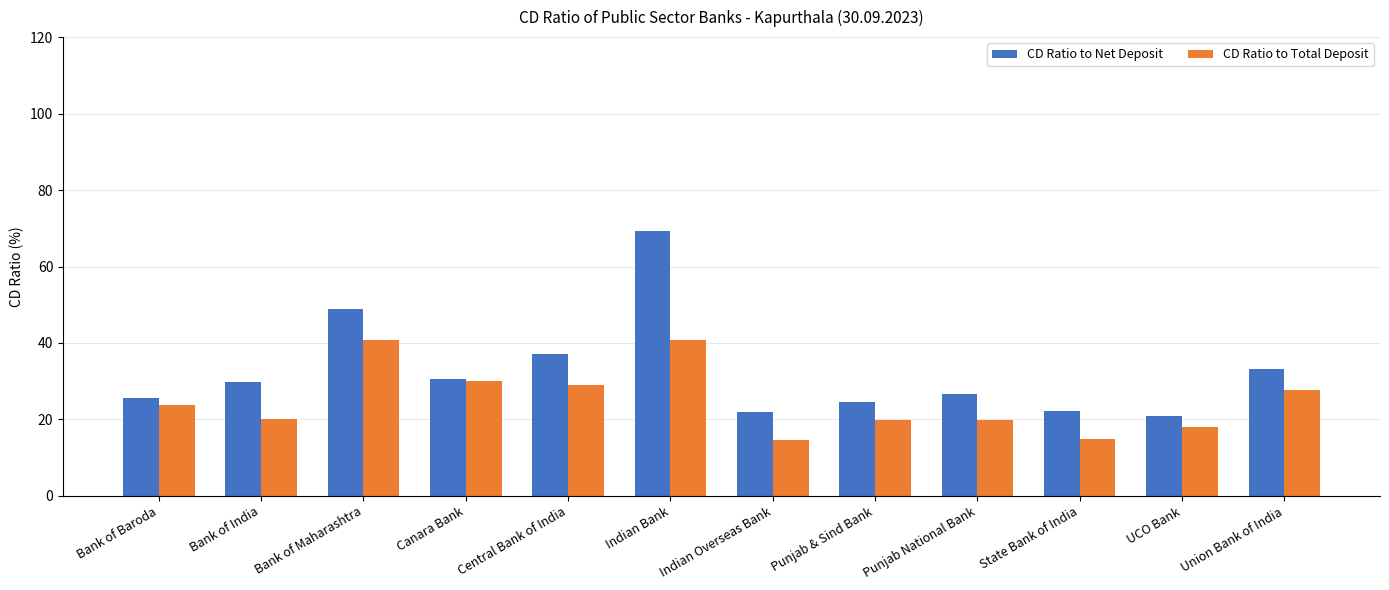

Which series has the largest total across all categories?

CD Ratio to Net Deposit